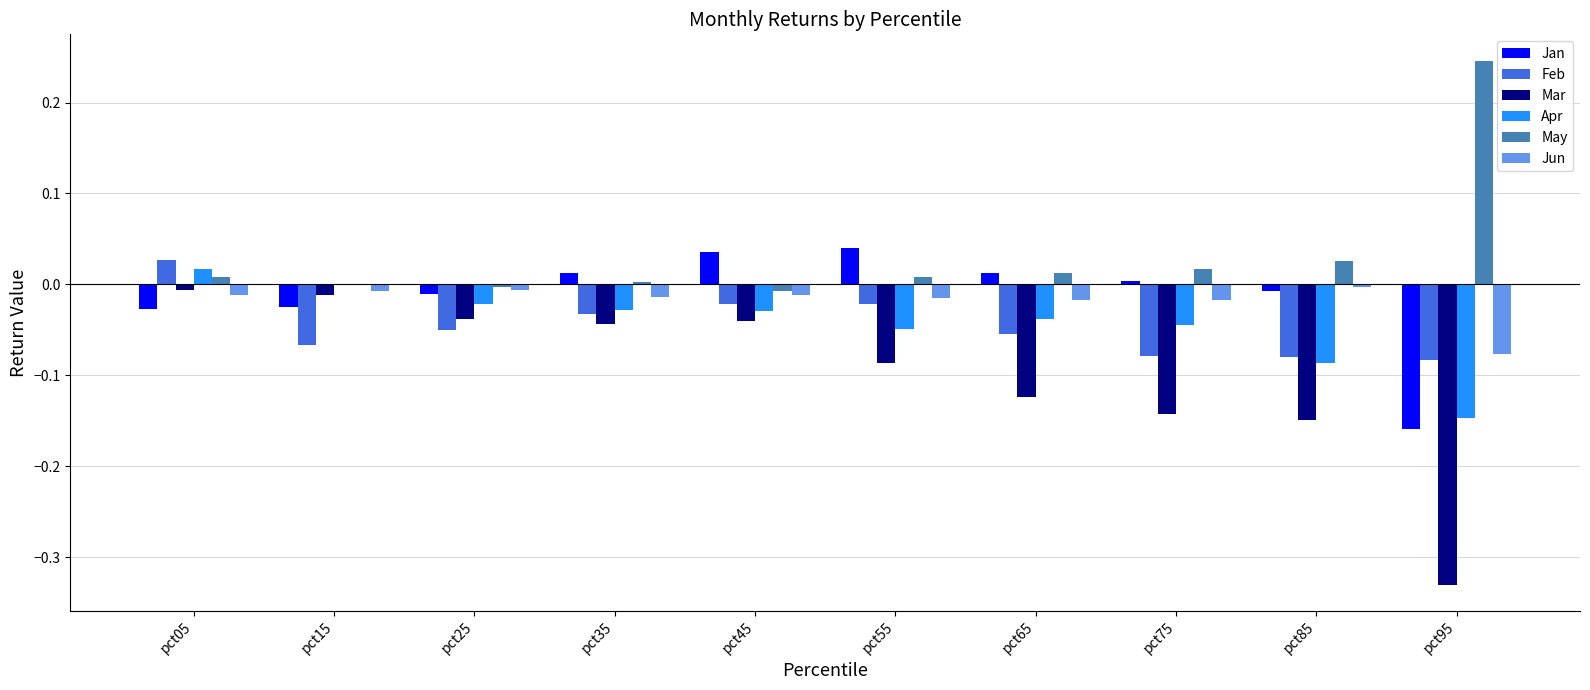

What is the sum of all Apr values?

-0.4